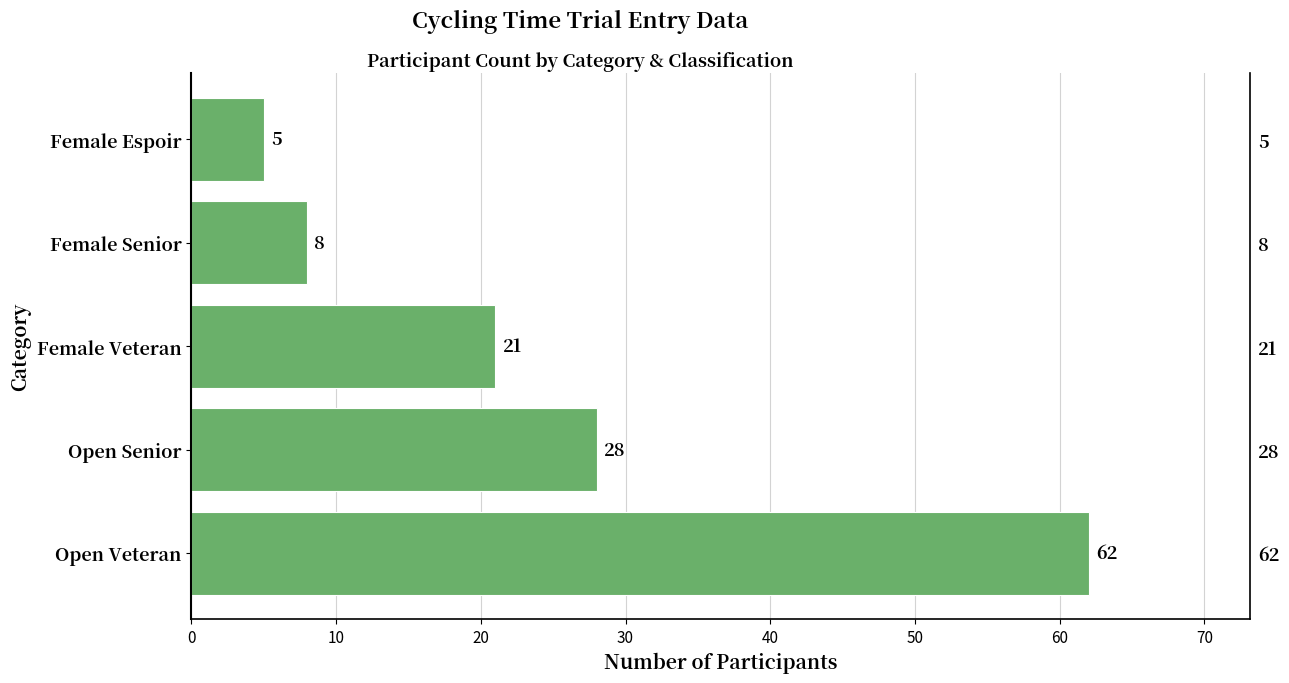

What is the ratio of the value at Open Senior to the value at Female Espoir?

5.6